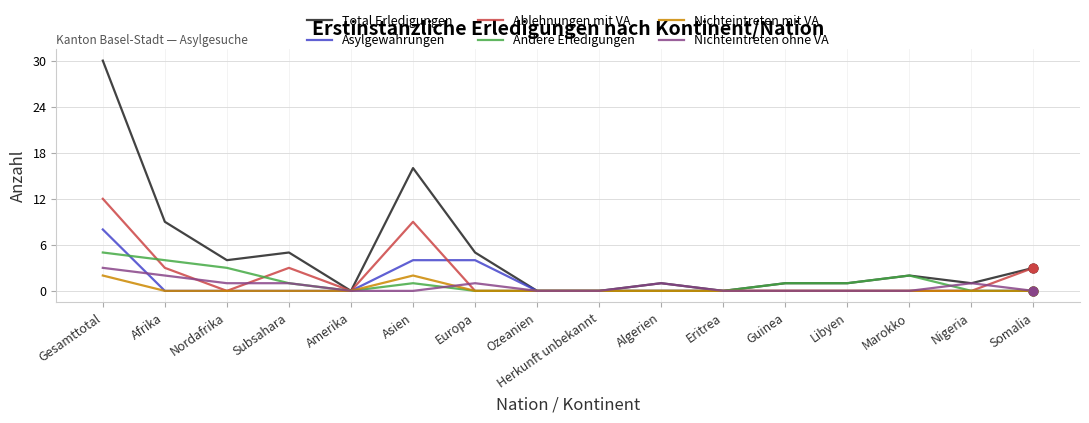

Which series has the largest total across all categories?

Total Erledigungen